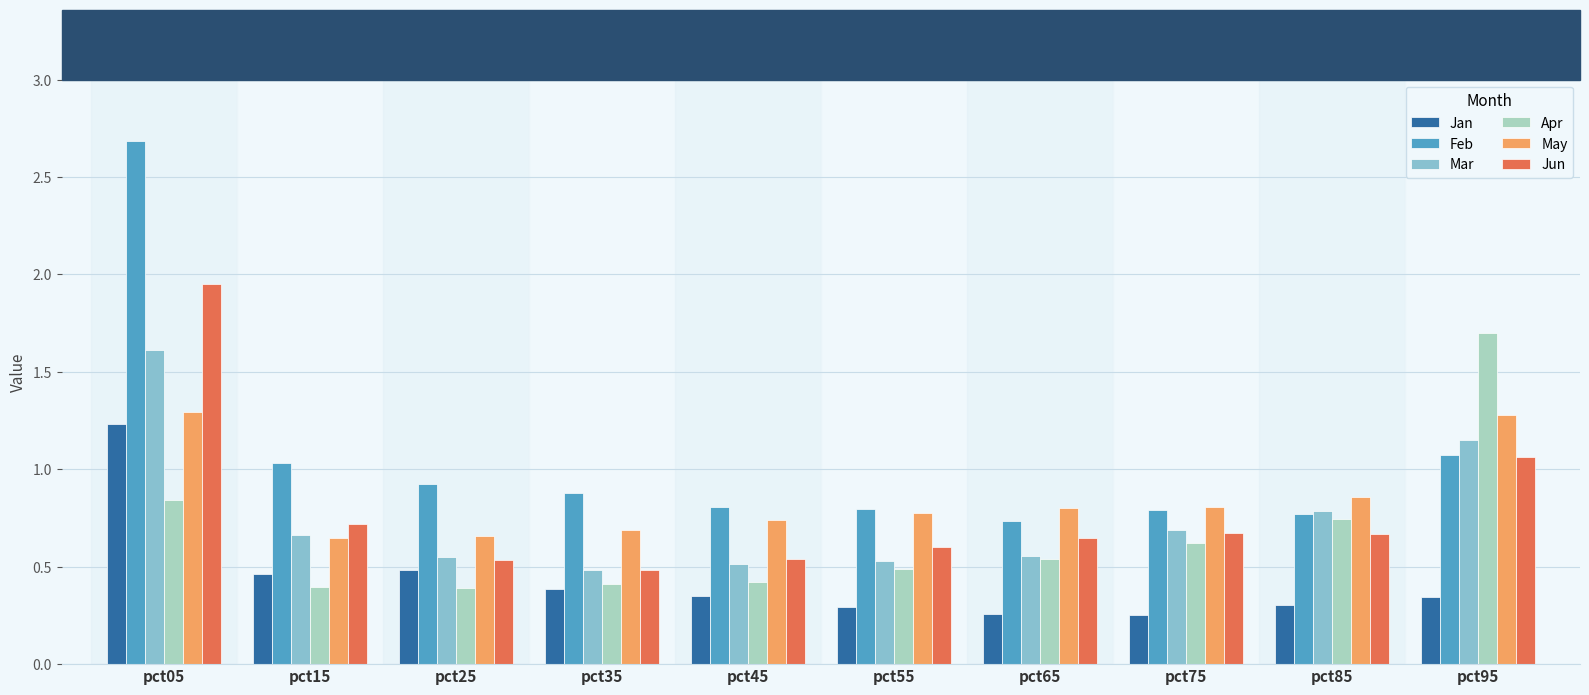

Which series changed the most between pct65 and pct95?

Apr